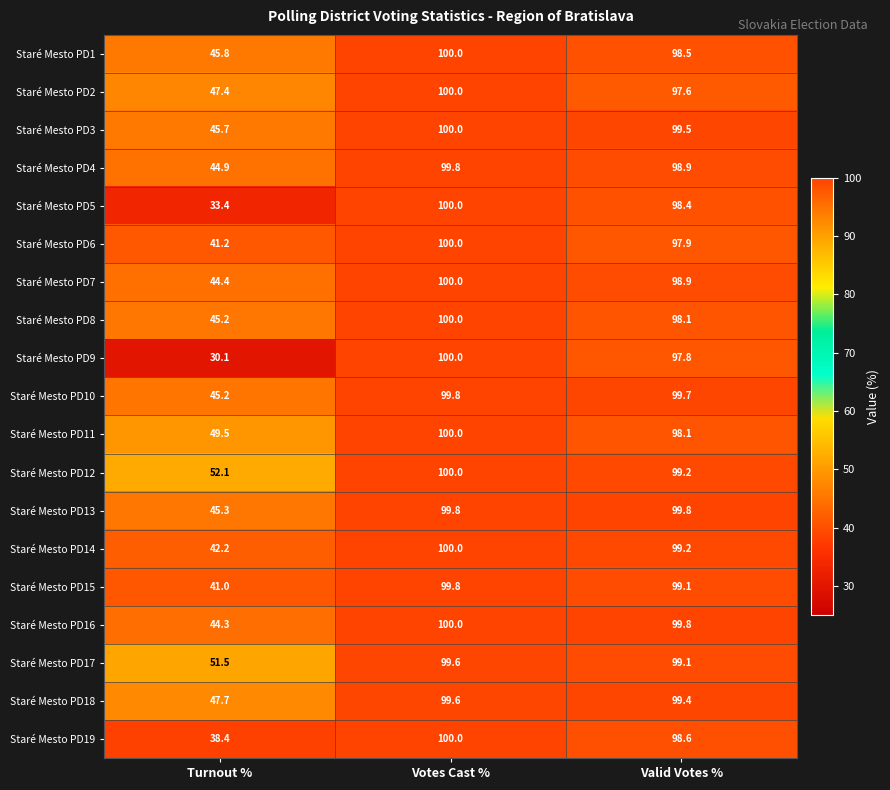

Which series has the largest range (max minus min)?

Staré Mesto PD9